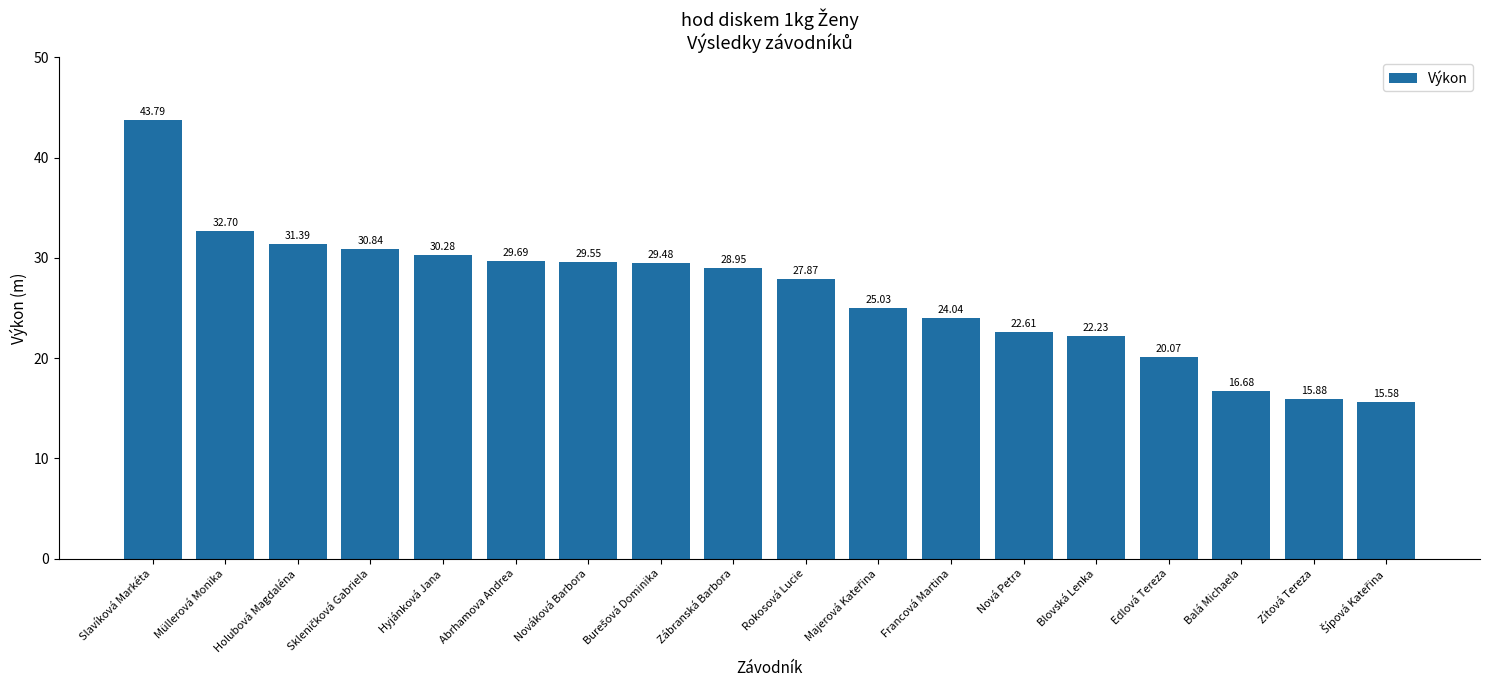

What is the value of the 1st bar from the left?

43.8